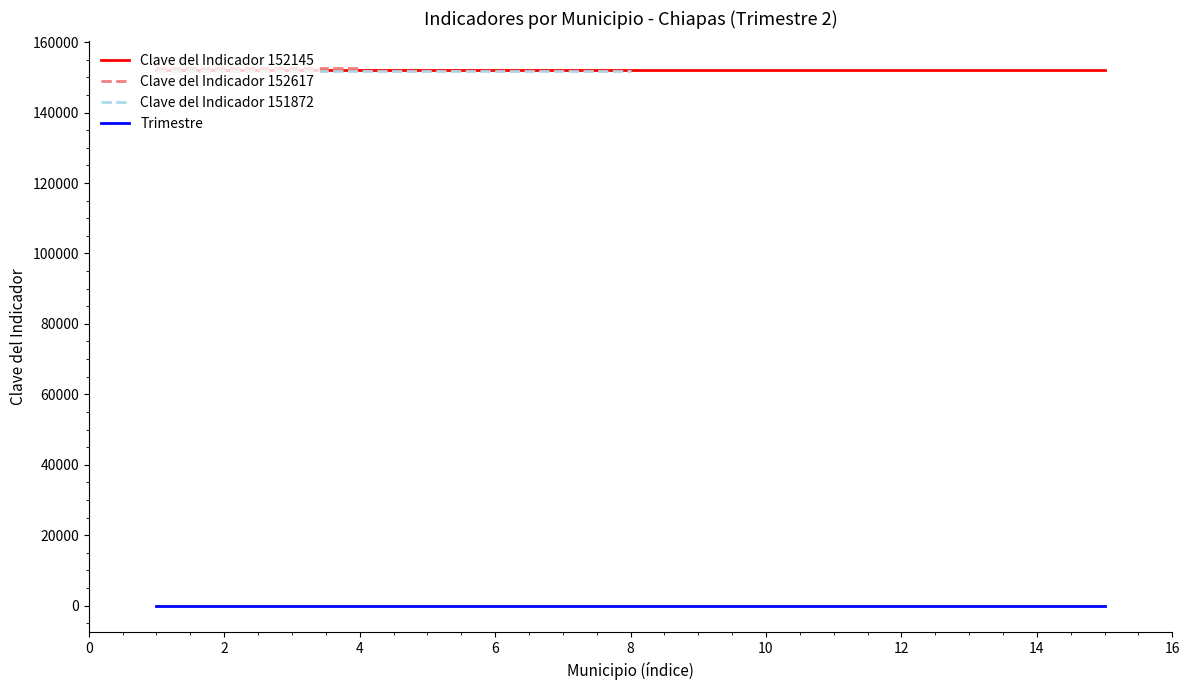

True or false: Trimestre and Clave del Indicador 152145 cross at least once.

False